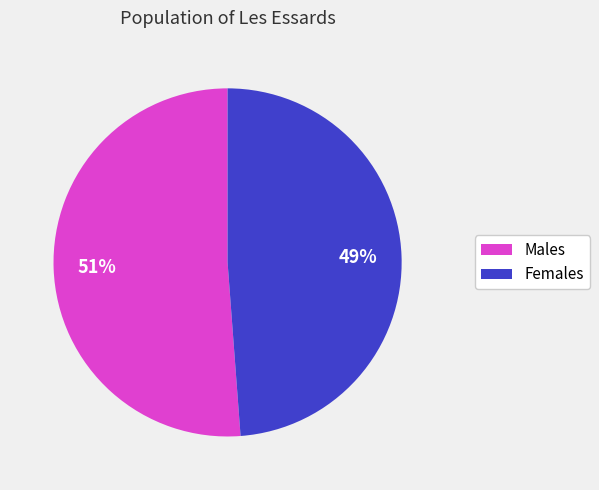

Does any single category account for the majority?

Yes